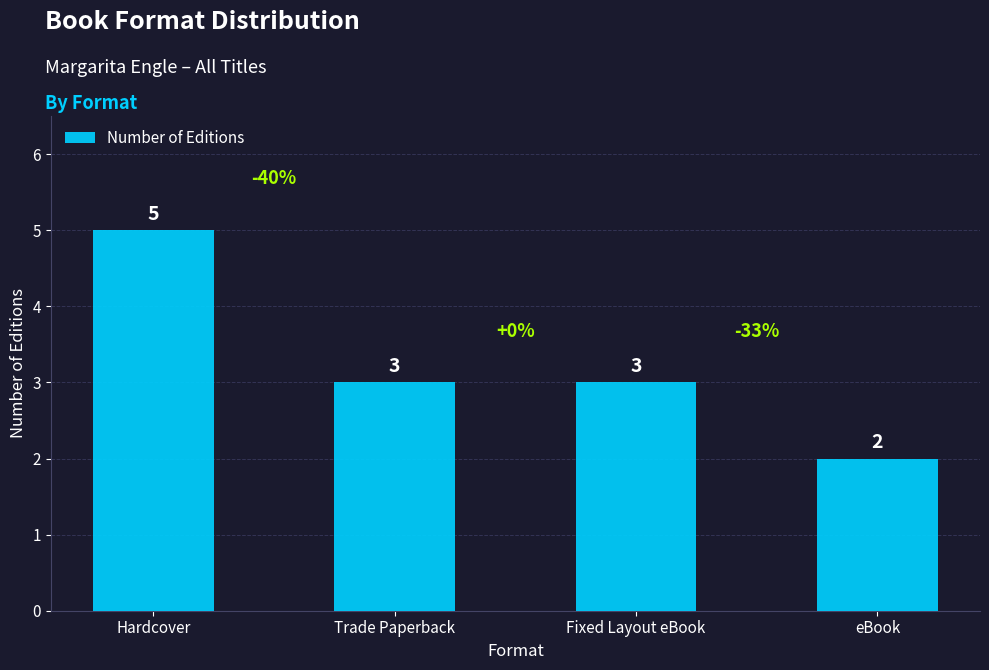

What is the ratio of the value at eBook to the value at Fixed Layout eBook?

0.7